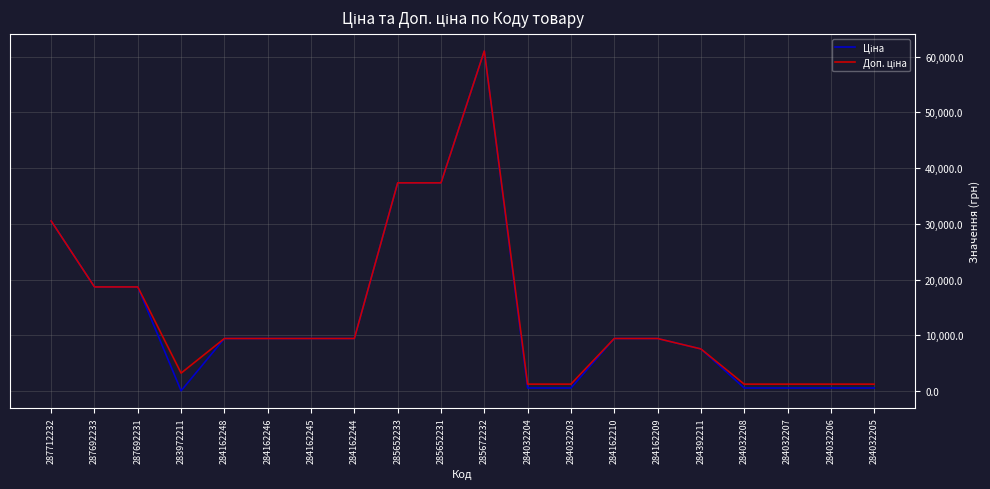

At which category is the sum across all series the highest?

285672232